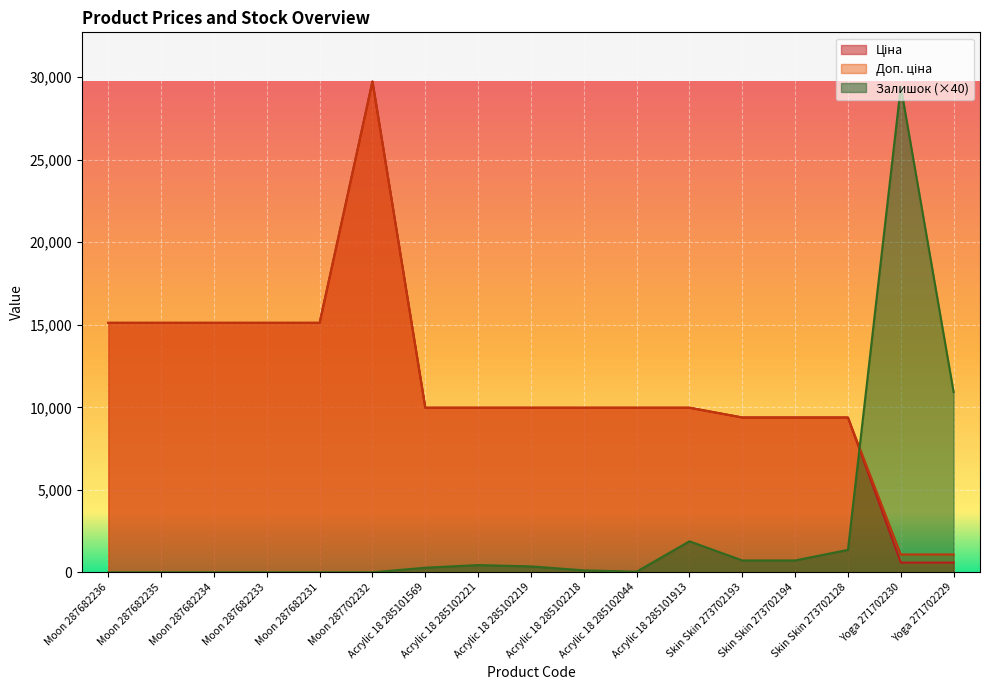

Between Moon 287682234 and Moon 287682231, which series saw the biggest shift?

Ціна